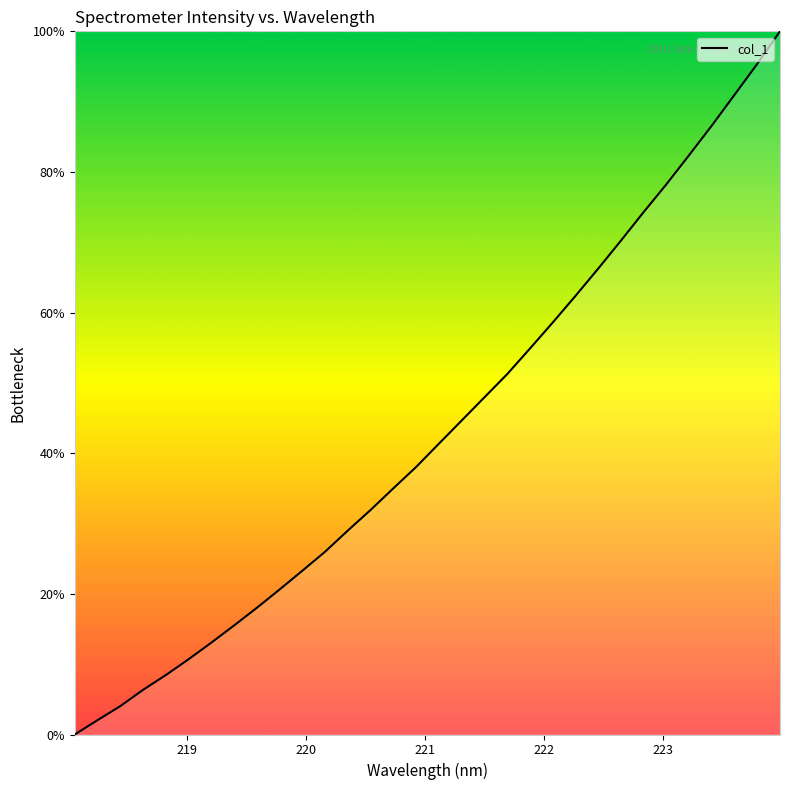

How many values exceed 41?

16